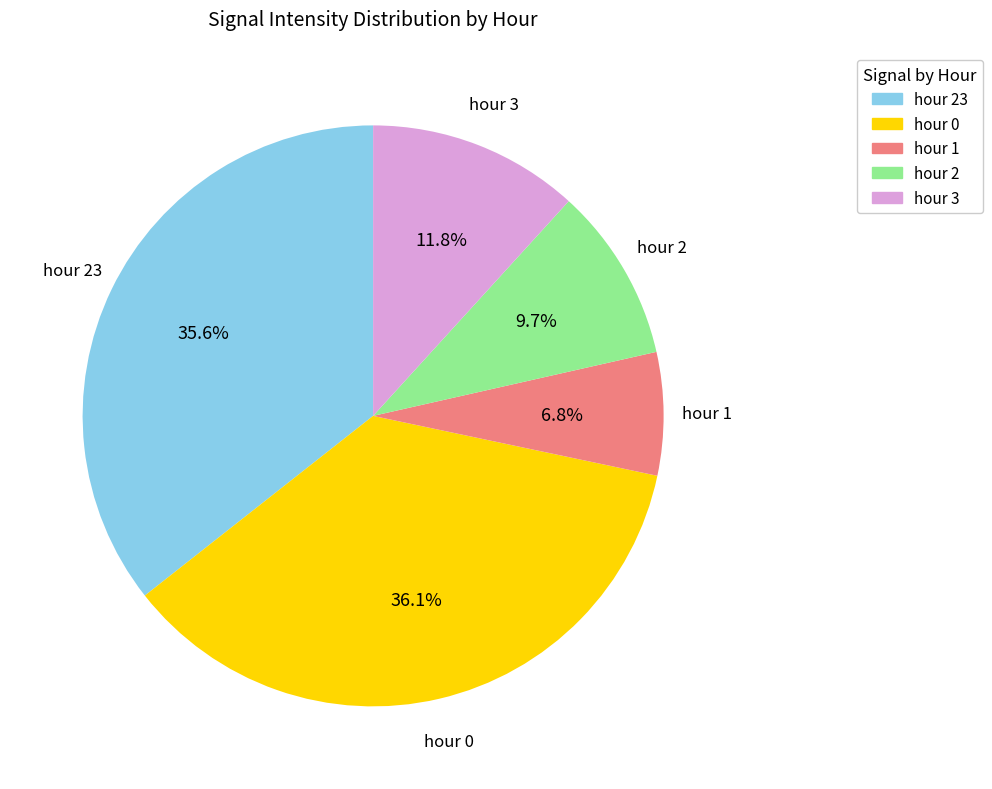

Is there a majority slice in this chart?

No